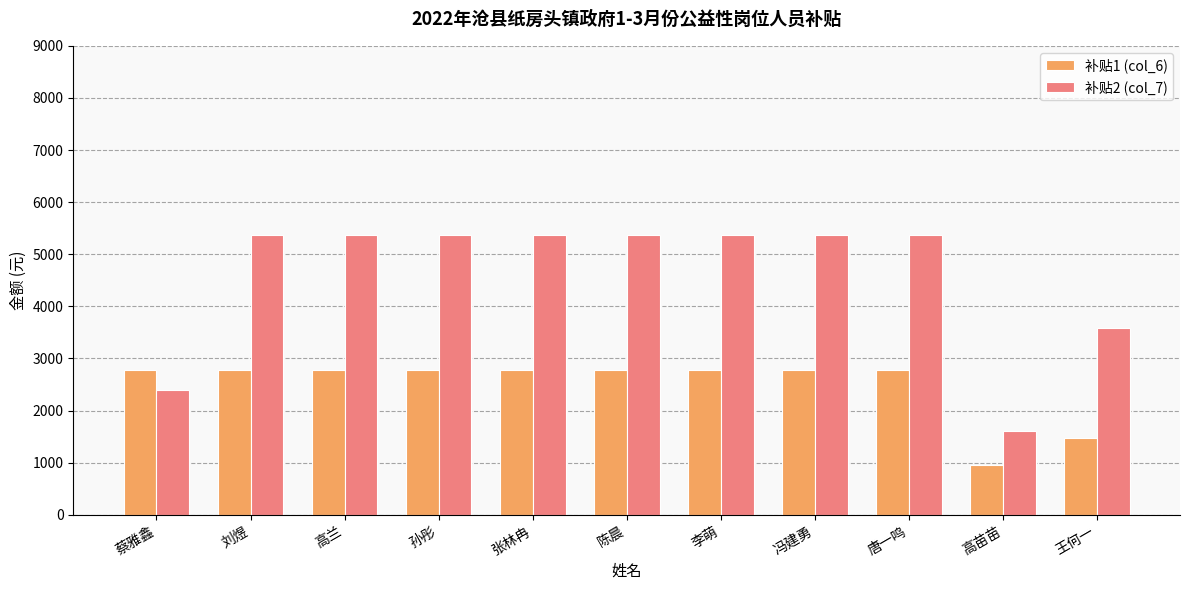

Is the value of 补贴1 (col_6) at 高苗苗 greater than the value of 补贴2 (col_7) at 张林冉?

No